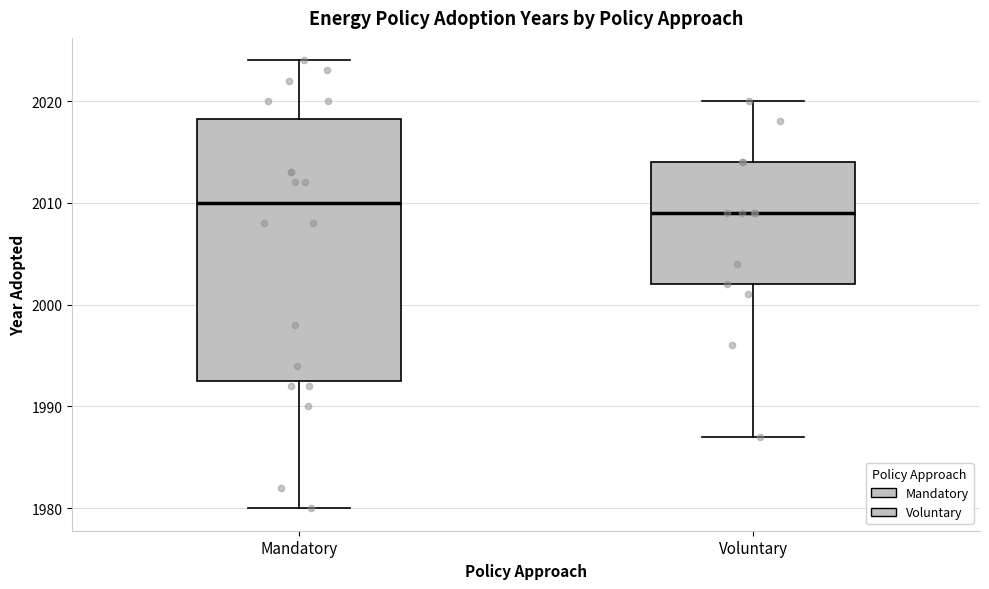

Reading left to right, transcribe this box plot: for each box, give where its median line is, the range the box spans, and where its two whiskers end, as read against the y-axis. The values are not printed on the chart, so give them approximately, as read against the axis.

Mandatory: median 2010, box 1993 to 2018, whiskers 1980 to 2024
Voluntary: median 2009, box 2002 to 2014, whiskers 1987 to 2020